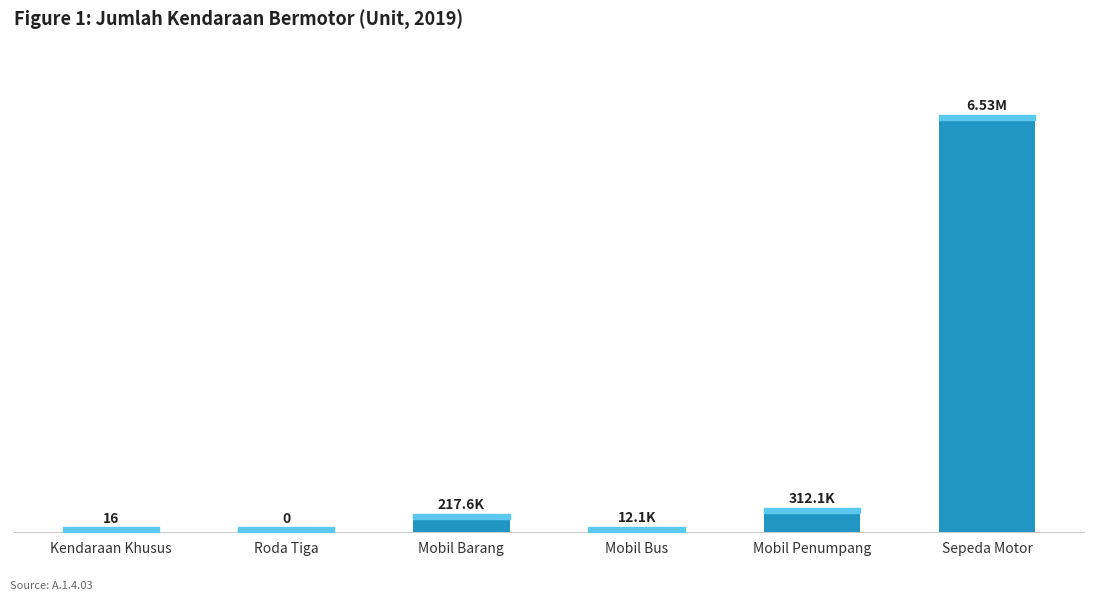

Are the bars horizontal?

No